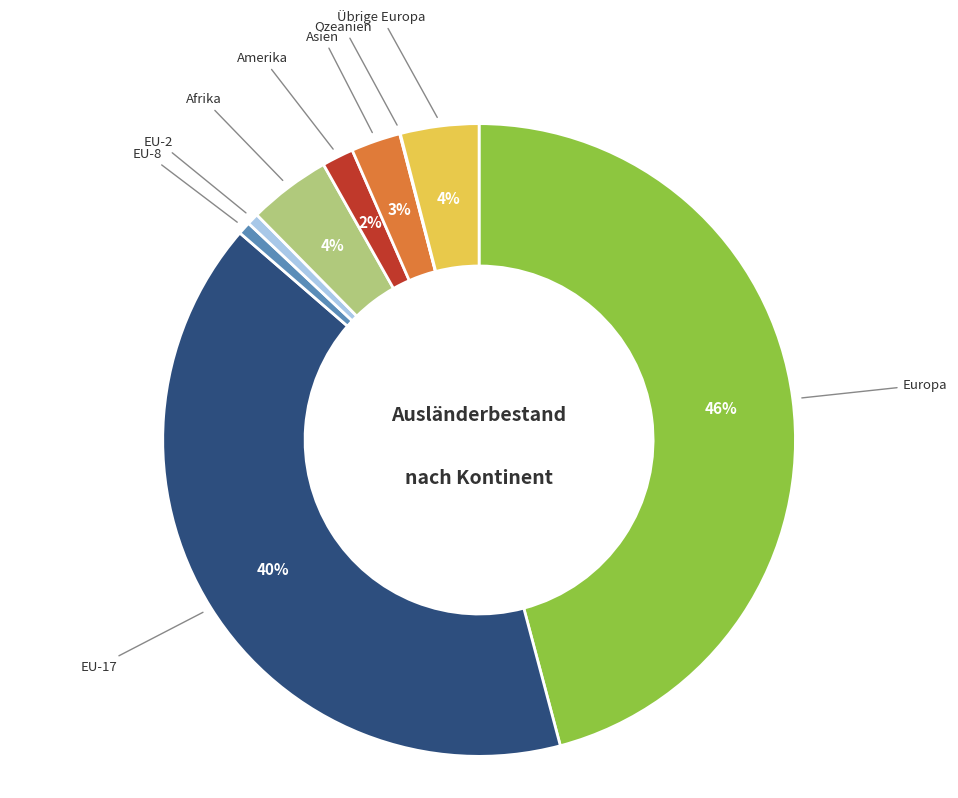

To the nearest percent, what is the difference between the largest and smallest slice percentages?

46%